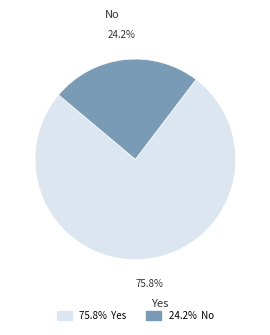

What is the ratio of the value at Yes to the value at No?

3.1